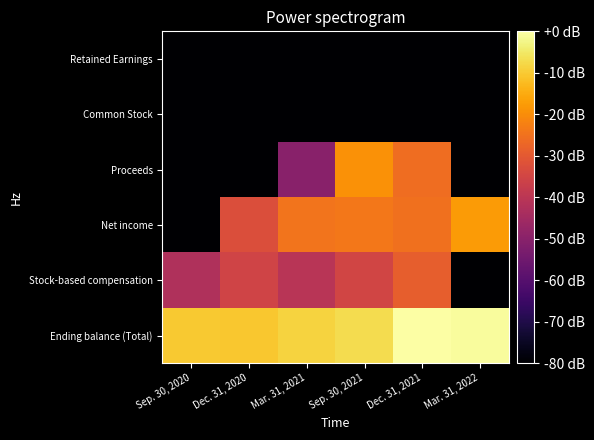

Reading left to right, list all the values displayed in this chart.

Ending balance (Total): Sep. 30, 2020=-10.2	Dec. 31, 2020=-10.4	Mar. 31, 2021=-8.5	Sep. 30, 2021=-7.2	Dec. 31, 2021=0.0	Mar. 31, 2022=-0.6
Stock-based compensation: Sep. 30, 2020=-42.2	Dec. 31, 2020=-35.3	Mar. 31, 2021=-40.6	Sep. 30, 2021=-35.2	Dec. 31, 2021=-28.9	Mar. 31, 2022=-139.3
Net income: Sep. 30, 2020=-81.3	Dec. 31, 2020=-32.7	Mar. 31, 2021=-24.4	Sep. 30, 2021=-24.0	Dec. 31, 2021=-25.2	Mar. 31, 2022=-17.7
Proceeds: Sep. 30, 2020=-139.3	Dec. 31, 2020=-139.3	Mar. 31, 2021=-50.2	Sep. 30, 2021=-19.1	Dec. 31, 2021=-25.8	Mar. 31, 2022=-139.3
Common Stock: Sep. 30, 2020=-139.3	Dec. 31, 2020=-139.3	Mar. 31, 2021=-139.3	Sep. 30, 2021=-139.3	Dec. 31, 2021=-139.3	Mar. 31, 2022=-139.3
Retained Earnings: Sep. 30, 2020=-139.3	Dec. 31, 2020=-139.3	Mar. 31, 2021=-139.3	Sep. 30, 2021=-139.3	Dec. 31, 2021=-139.3	Mar. 31, 2022=-139.3